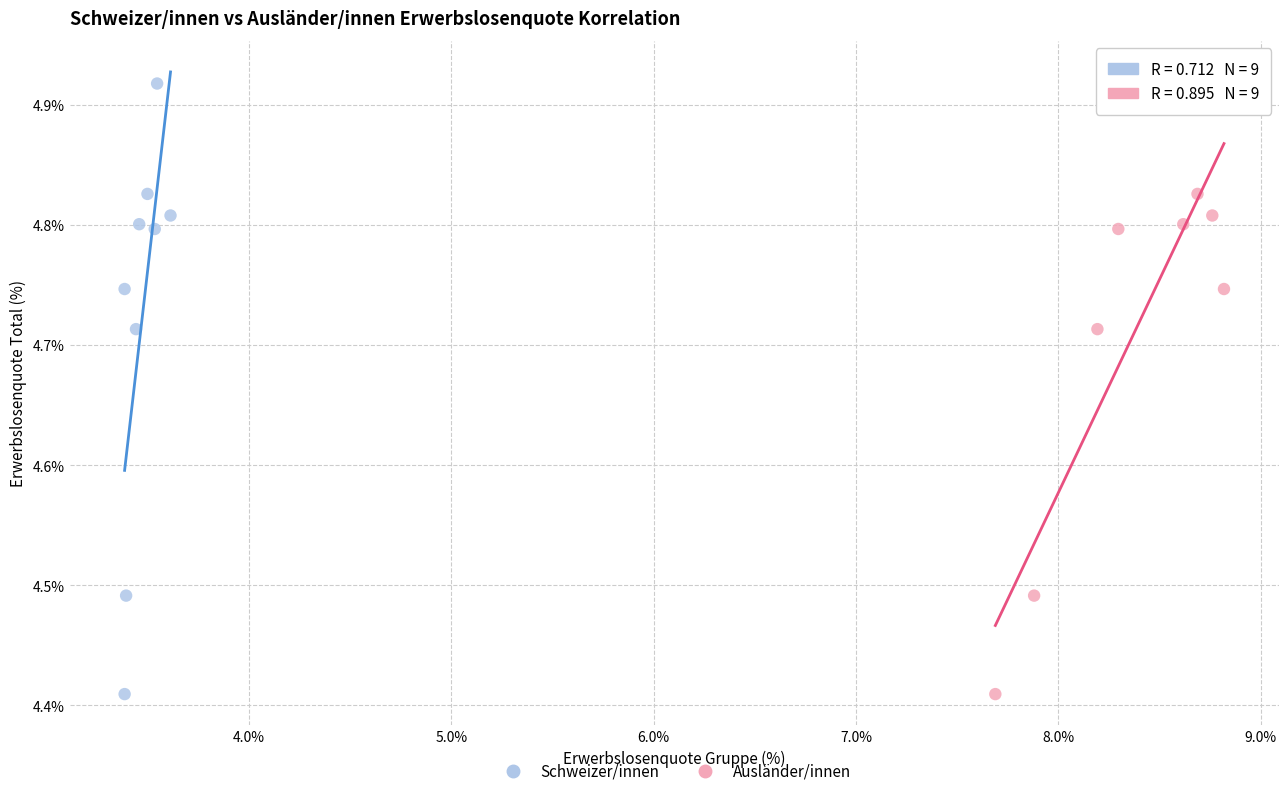

What are all the series names shown in the legend?

Schweizer/innen, Ausländer/innen